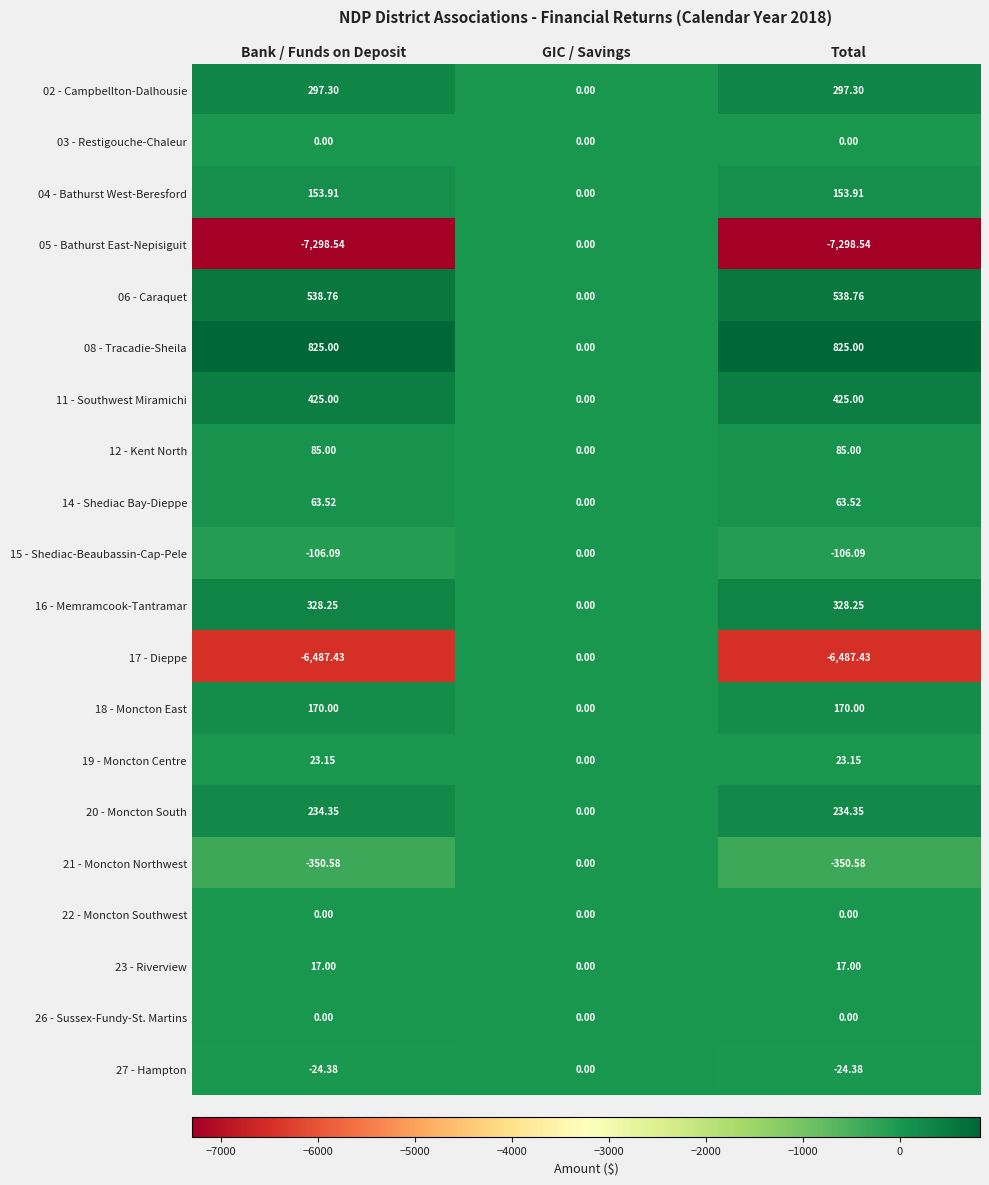

Which series has the largest range (max minus min)?

05 - Bathurst East-Nepisiguit